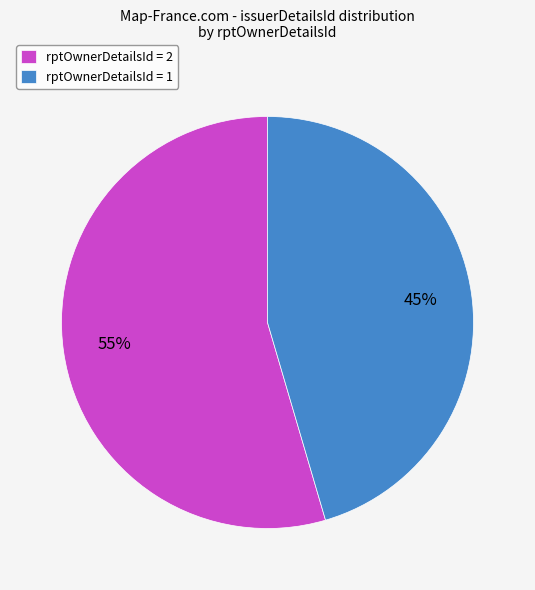

Rank the categories by value from highest to lowest.

rptOwnerDetailsId = 2, rptOwnerDetailsId = 1